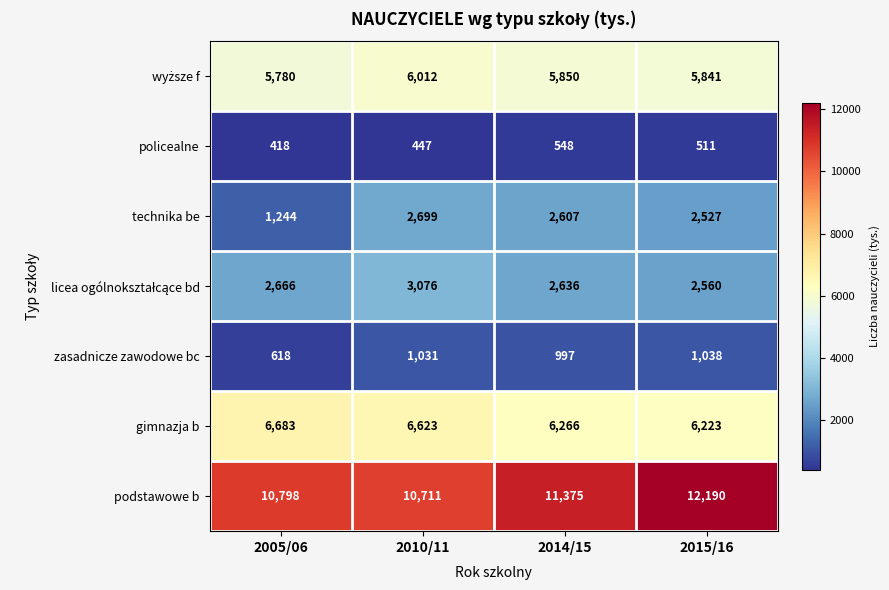

Which category has the lowest value across all series?

2005/06